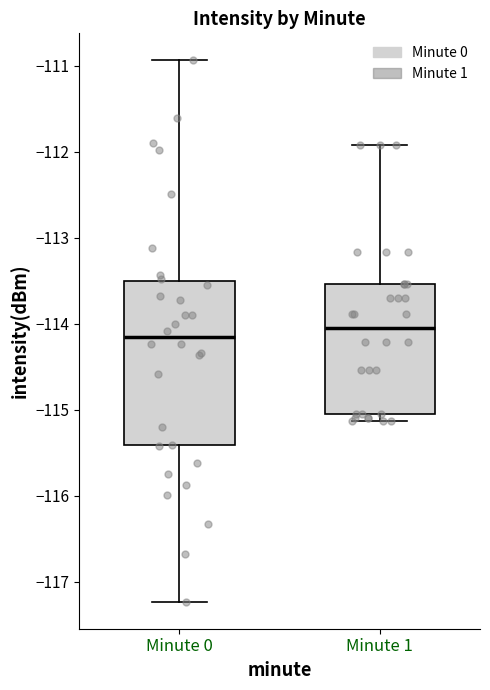

Where does the median line of the box for Minute 1 sit on the y-axis? The values are not printed on the chart, so give them approximately, as read against the axis.

-114.0